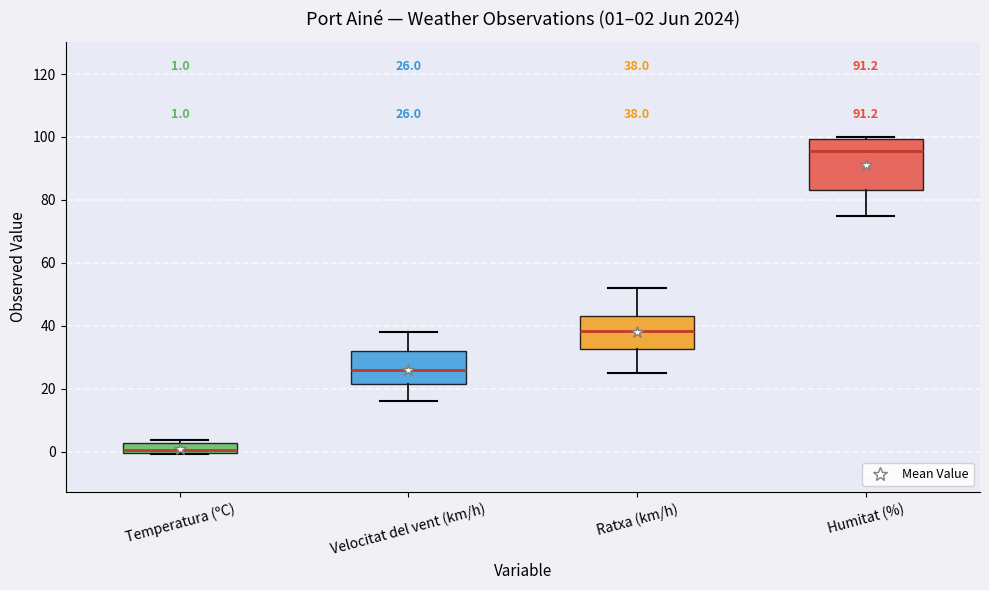

Comparing the boxes themselves (not the whiskers), which one is the tallest?

Humitat (%)